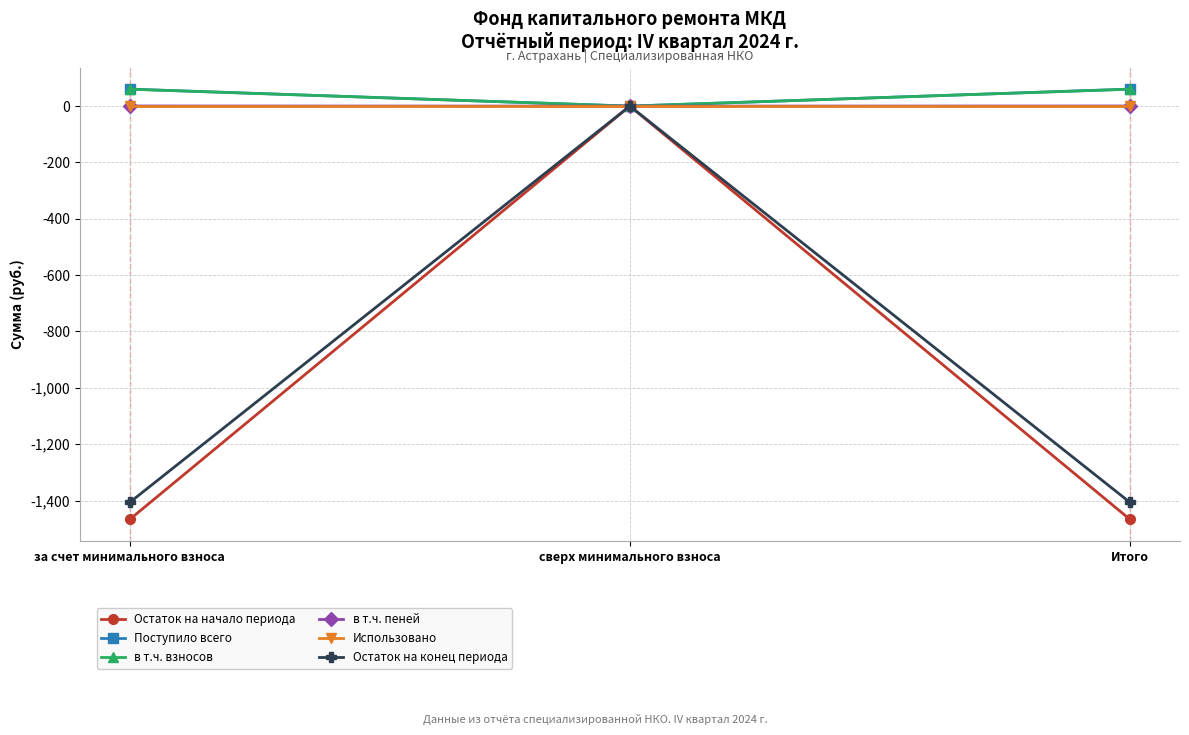

How many distinct data groups are displayed?

6